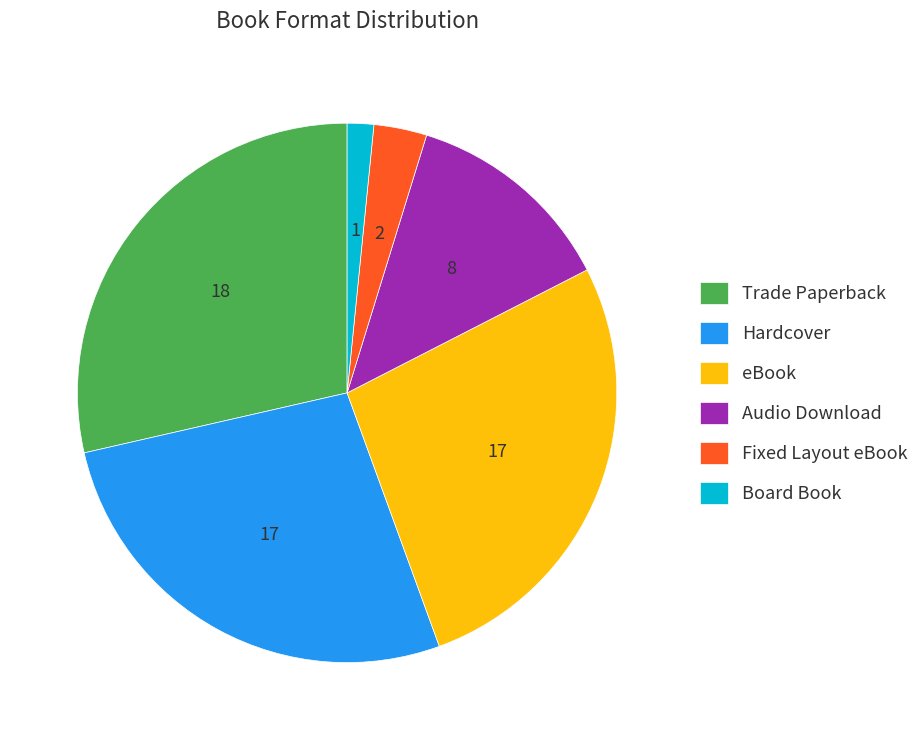

Is it true that Hardcover is 19% of the pie?

False